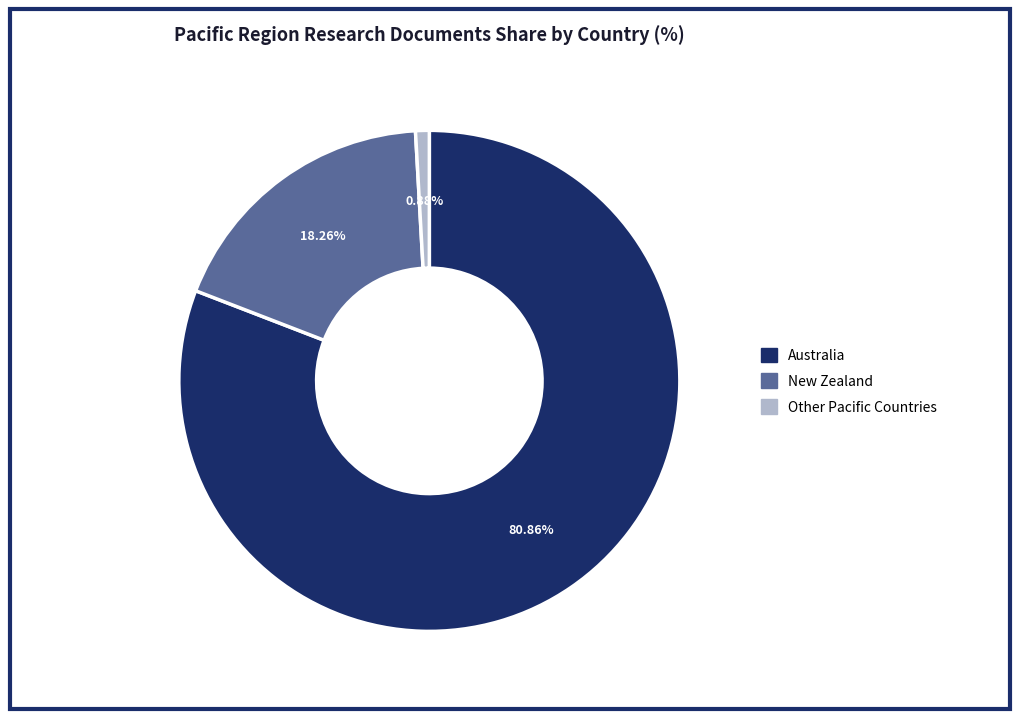

Count the number of slices in the pie.

3